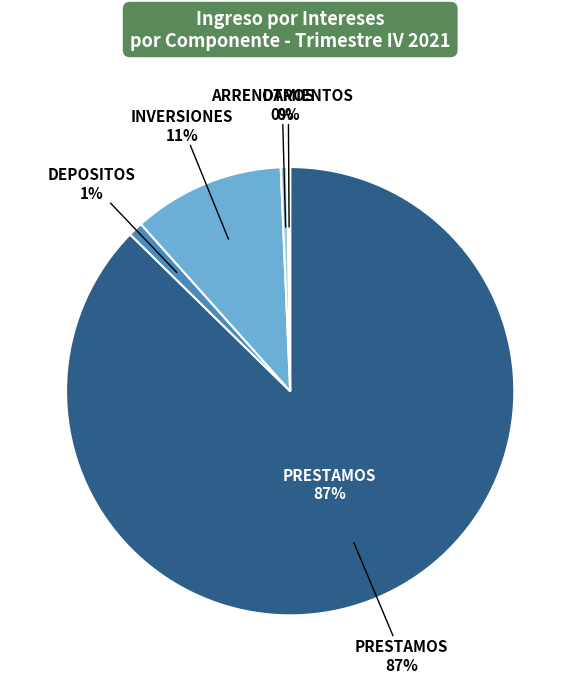

What is the change in value from PRESTAMOS to OTROS?

-5803519277.3